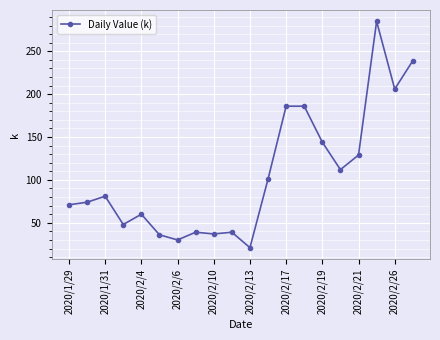

What is the smallest value displayed?

21